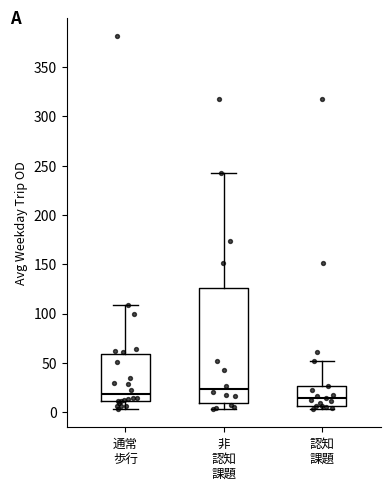

Reading left to right, read every box against the y-axis: the position of its median line, the range the box covers, and the ends of its whiskers. The values are not printed on the chart, so give them approximately, as read against the axis.

通常 歩行: median 20, box 10 to 60, whiskers 5 to 110
非 認知 課題: median 25, box 10 to 125, whiskers 5 to 245
認知 課題: median 15, box 5 to 25, whiskers 5 (just below the box's lower edge) to 50